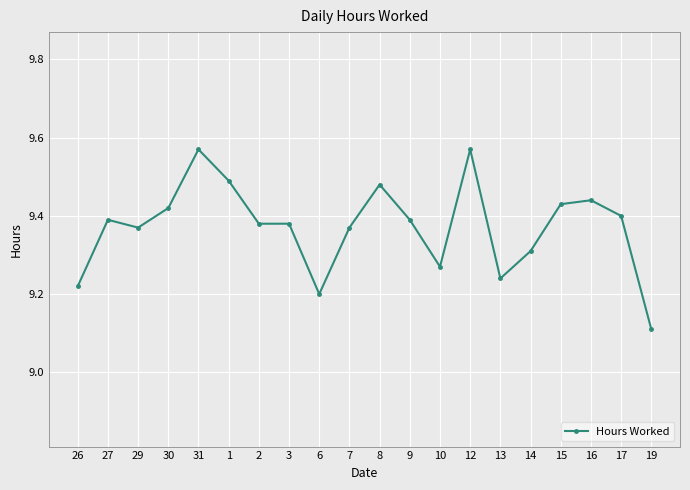

How many lines are shown in the chart?

1